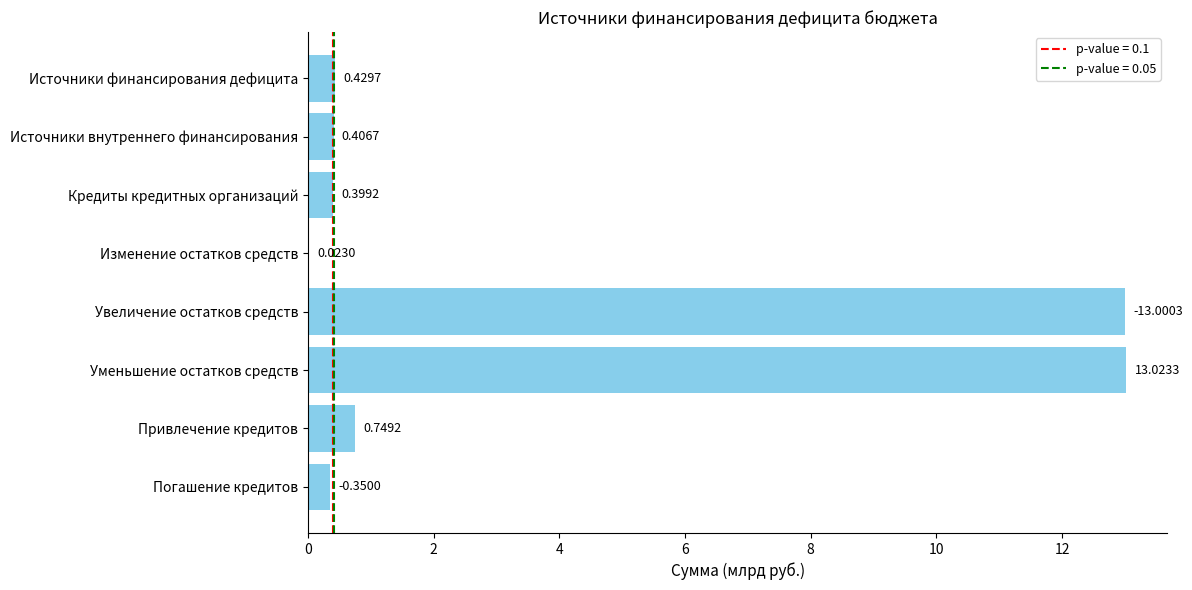

Between Кредиты кредитных организаций and Погашение кредитов, which is larger?

Кредиты кредитных организаций